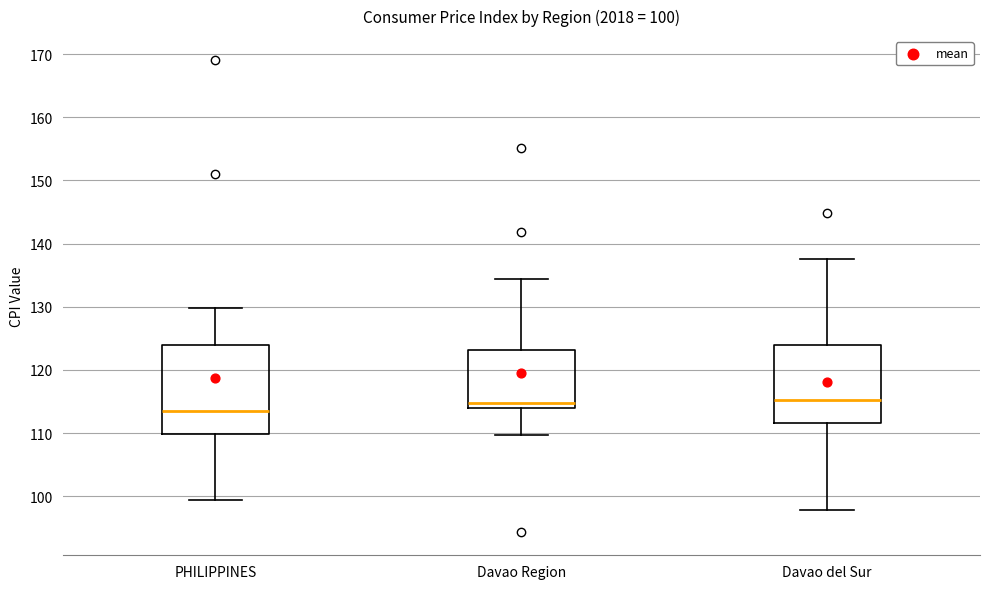

Which box is the tallest, from its lower edge to its upper edge?

PHILIPPINES